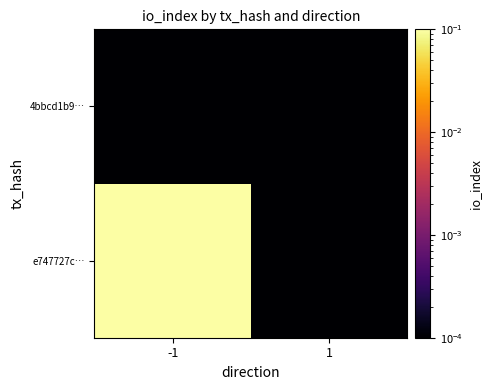

Which series has the largest total across all categories?

e747727c…